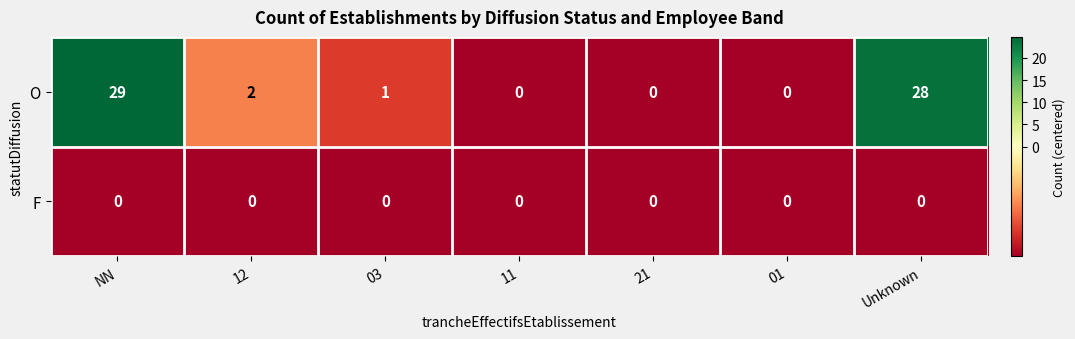

Reading left to right, list all the values displayed in this chart.

O: NN=29	12=2	03=1	11=0	21=0	01=0	Unknown=28
F: NN=0	12=0	03=0	11=0	21=0	01=0	Unknown=0